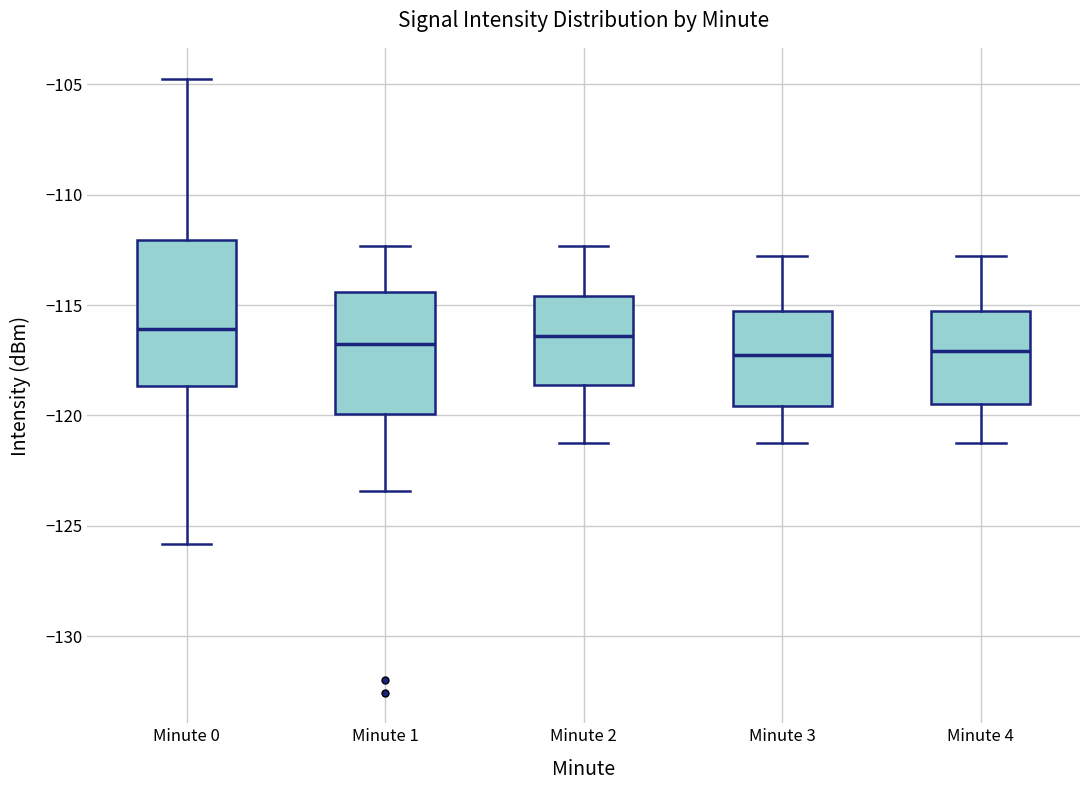

Reading left to right, transcribe this box plot: for each box, give where its median line is, the range the box spans, and where its two whiskers end, as read against the y-axis. The values are not printed on the chart, so give them approximately, as read against the axis.

Minute 0: median -116.0, box -118.5 to -112.0, whiskers -126.0 to -104.5
Minute 1: median -116.5, box -120.0 to -114.5, whiskers -123.5 to -112.5
Minute 2: median -116.5, box -118.5 to -114.5, whiskers -121.0 to -112.5
Minute 3: median -117.5, box -119.5 to -115.5, whiskers -121.0 to -113.0
Minute 4: median -117.0, box -119.5 to -115.5, whiskers -121.0 to -113.0